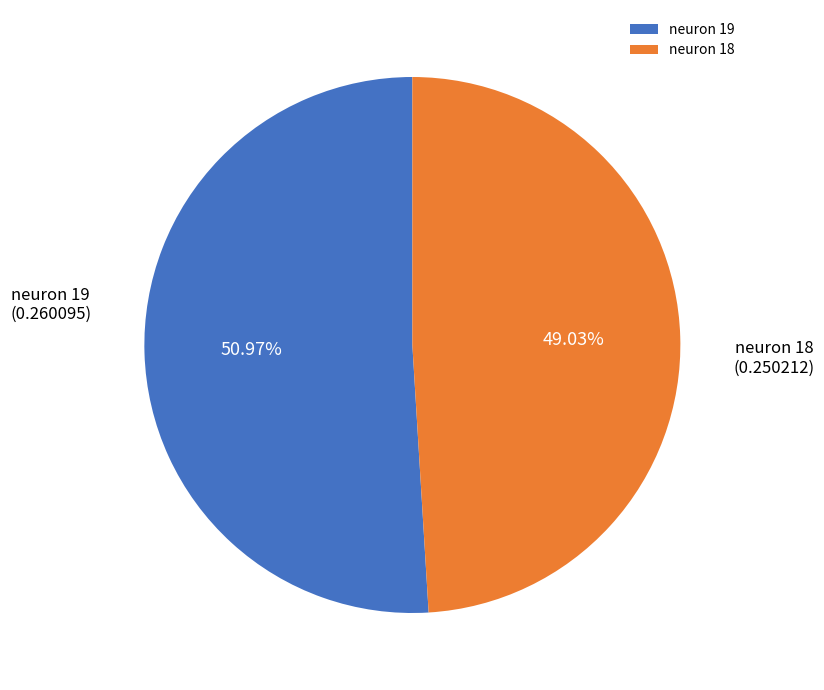

Between neuron 19 and neuron 18, which is larger?

neuron 19